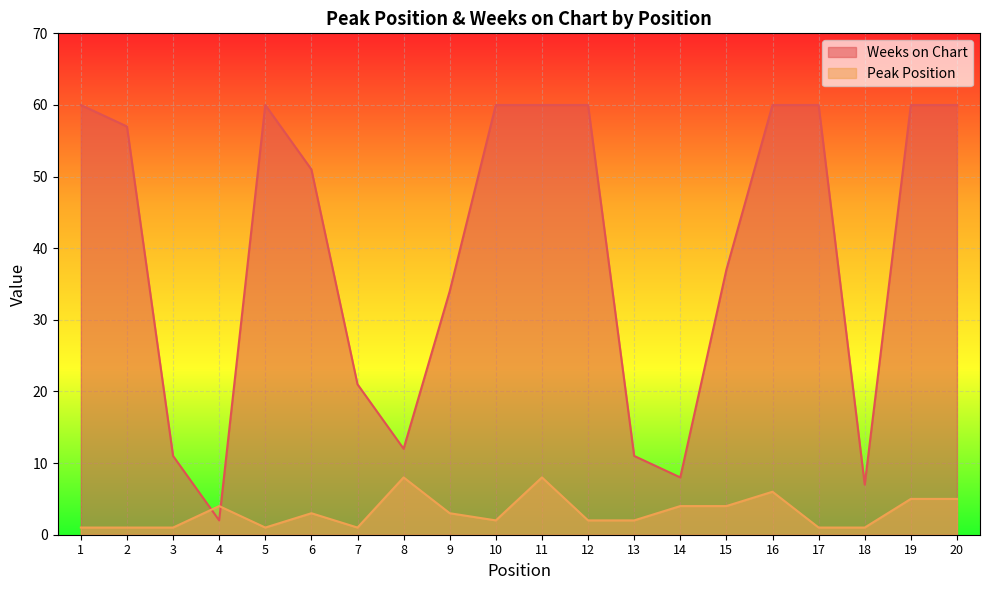

What is the minimum value for Peak Position?

1